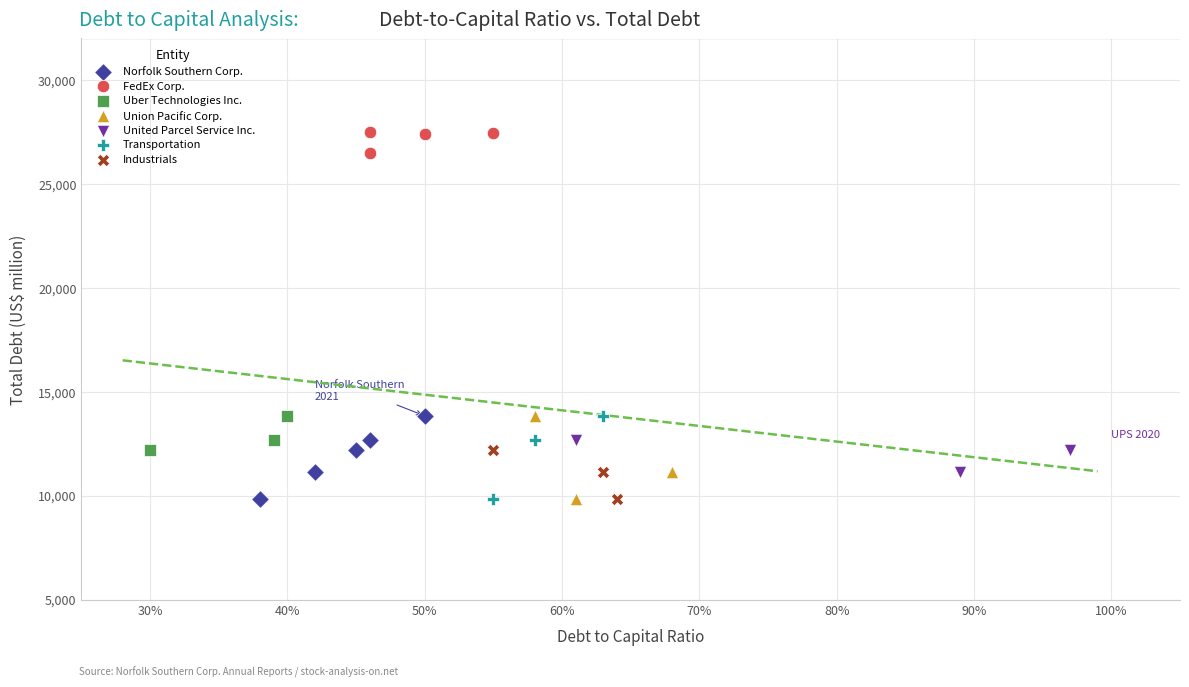

Which series reaches the maximum Y coordinate?

FedEx Corp.